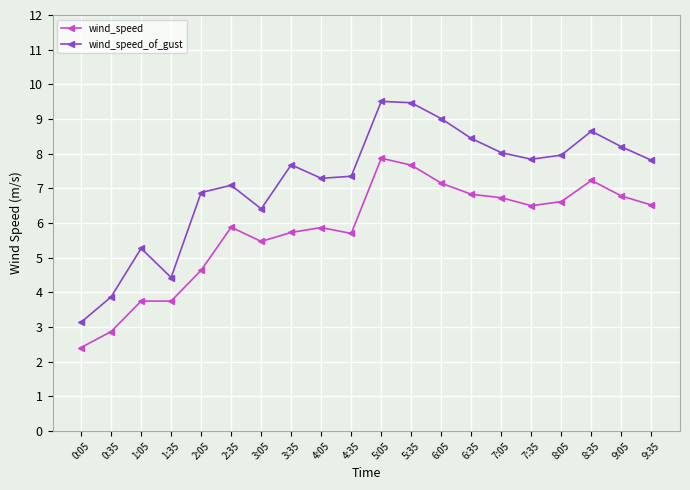

What is the minimum value for wind_speed_of_gust?

3.1